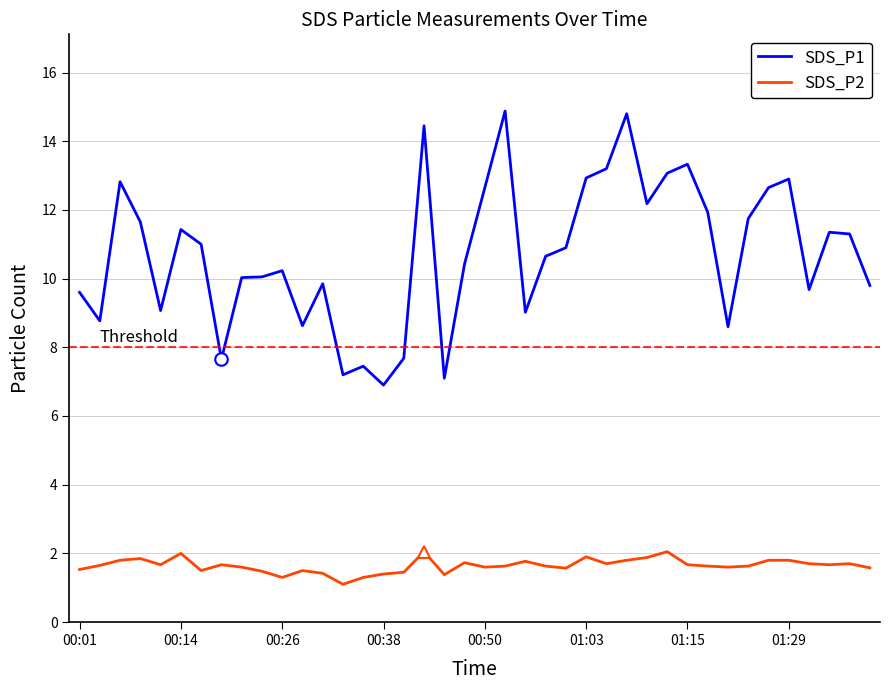

True or false: SDS_P1 and SDS_P2 cross at least once.

False